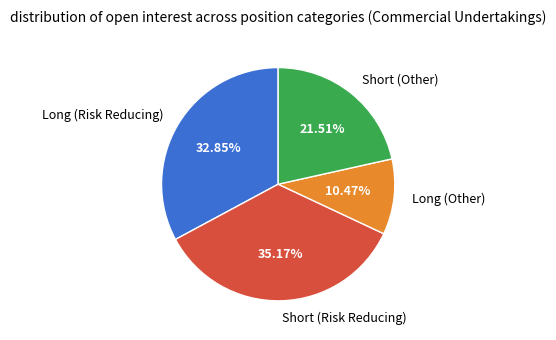

True or false: Short (Other) accounts for 22% of the total.

True